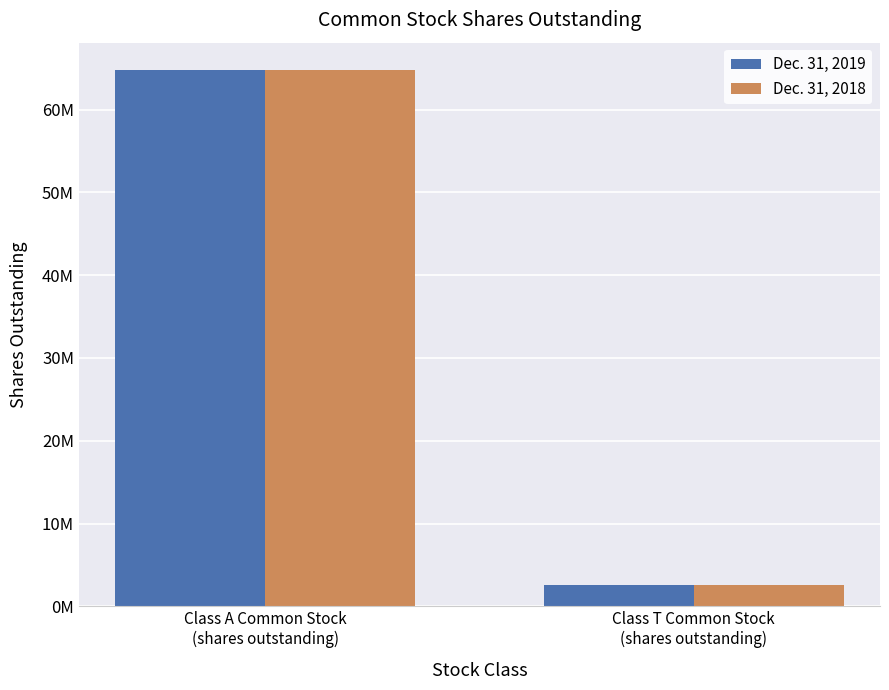

Rank the series at Class A Common Stock
(shares outstanding) from highest to lowest value.

Dec. 31, 2018, Dec. 31, 2019